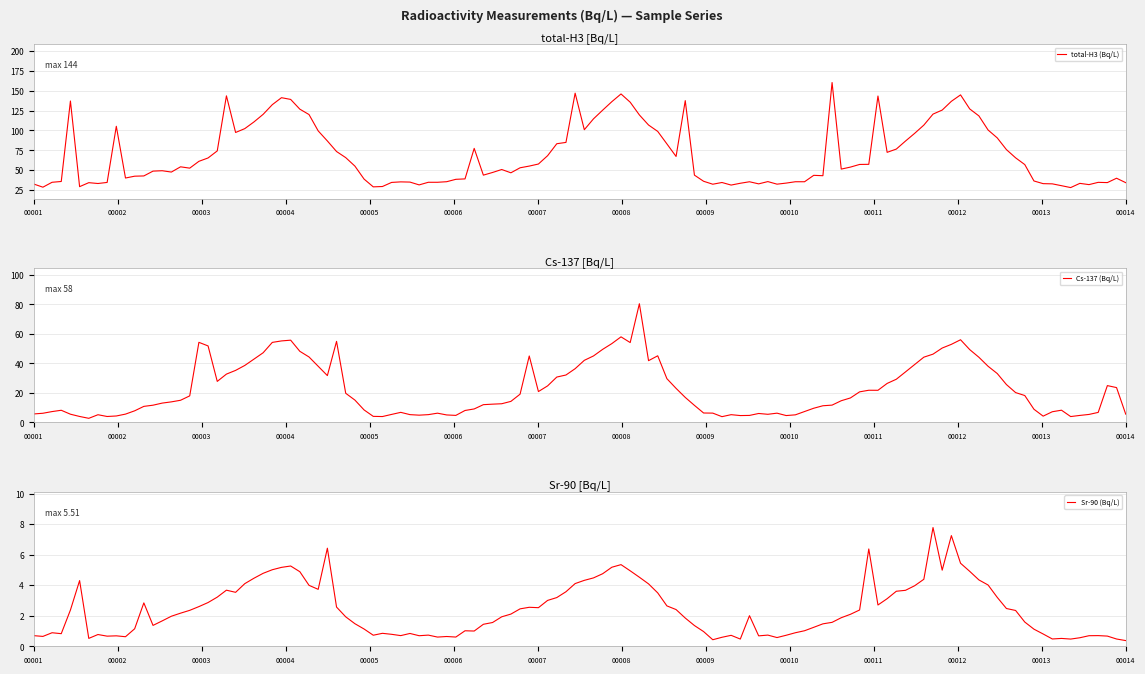

What is the minimum value for Cs-137 (Bq/L)?

2.8